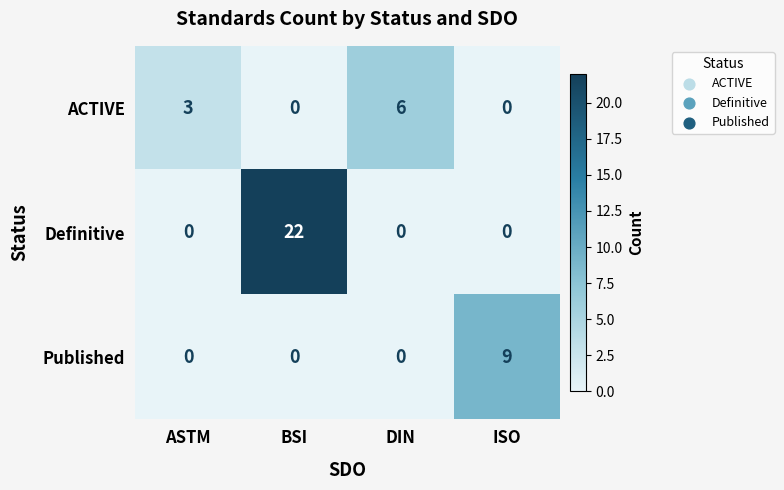

Reading left to right, transcribe all the data shown in this chart.

ACTIVE: 3	0	6	0
Definitive: 0	22	0	0
Published: 0	0	0	9